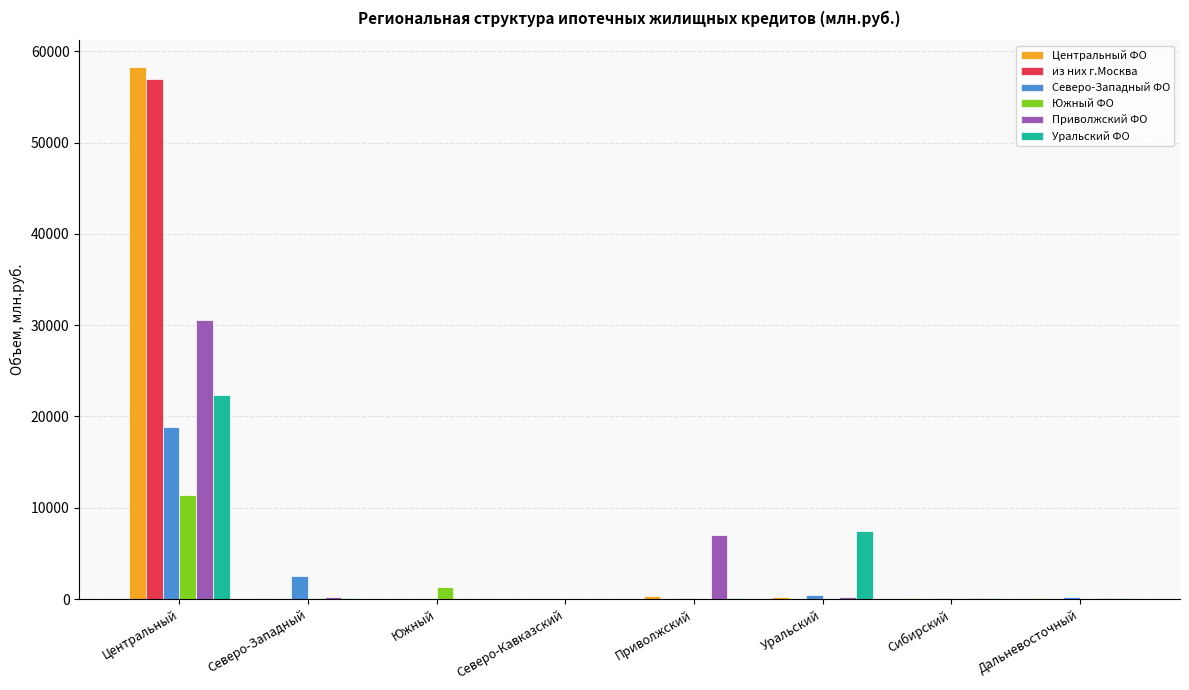

Between Северо-Кавказский and Уральский, which series saw the biggest shift?

Уральский ФО